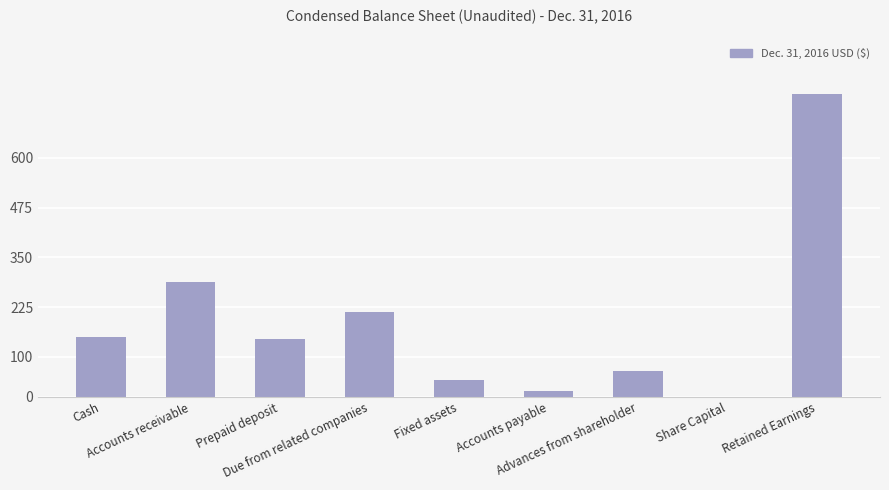

What position from the left is Cash?

1